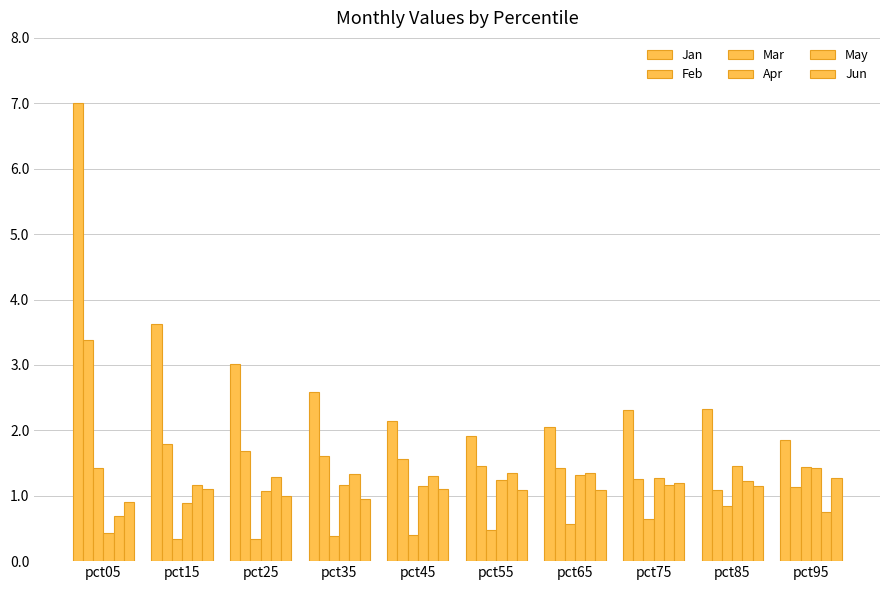

What is the average value of the Jan series?

2.9